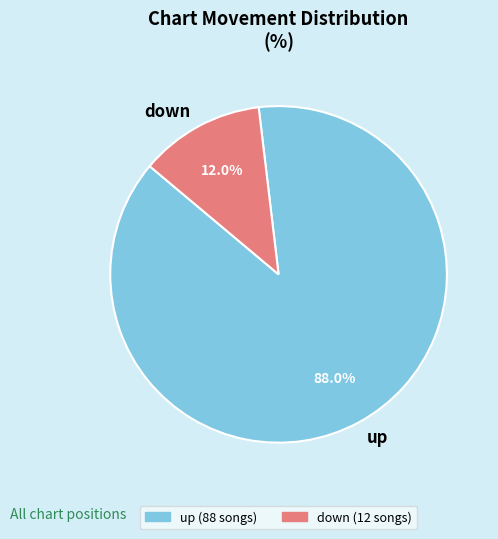

Does up represent more than half of the total?

Yes